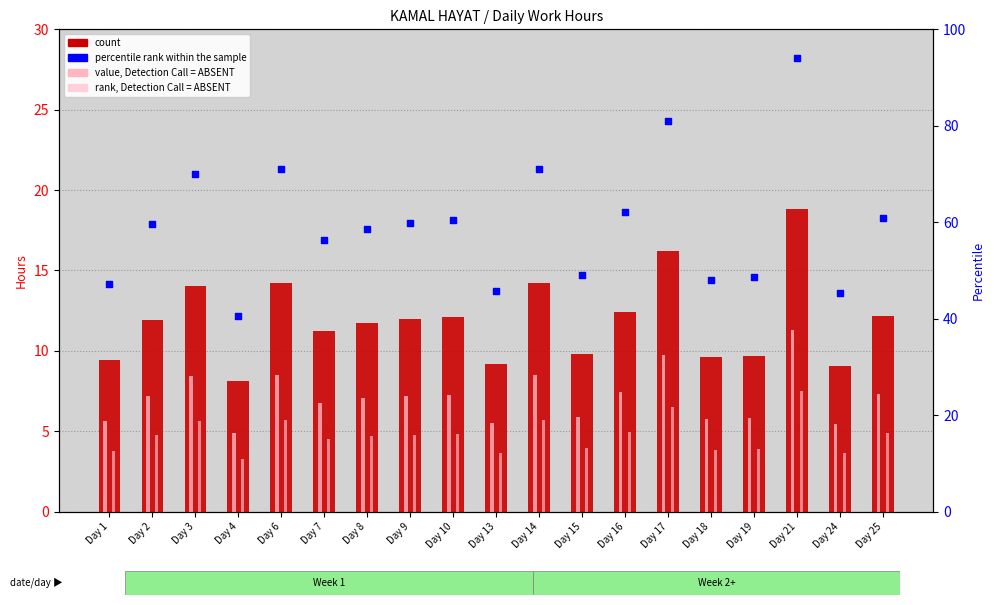

Which series has the widest spread of Y values?

percentile rank within the sample